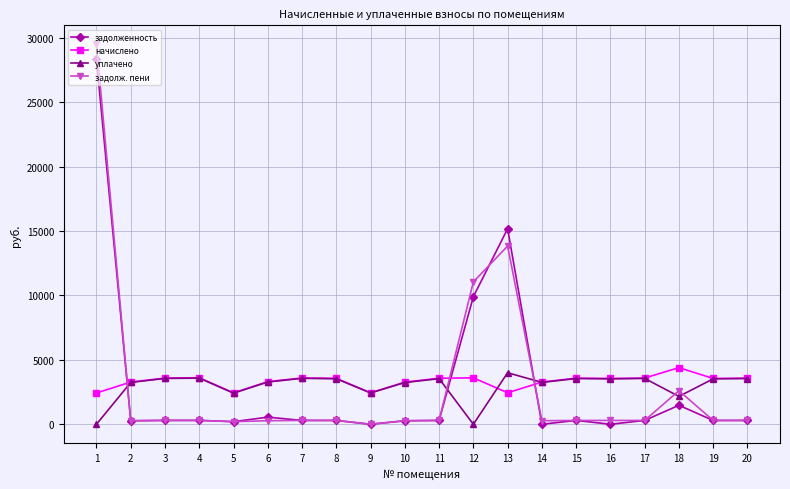

Is this an area chart (filled region under the line)?

No